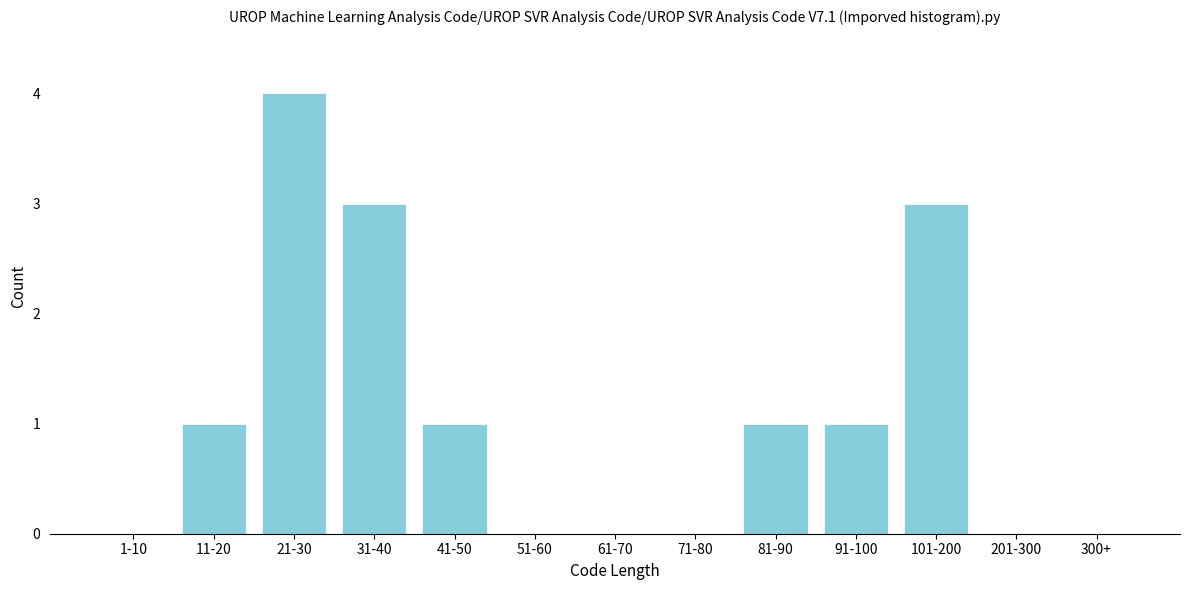

Reading right to left, list all the values displayed in this chart.

300+=0	201-300=0	101-200=3	91-100=1	81-90=1	71-80=0	61-70=0	51-60=0	41-50=1	31-40=3	21-30=4	11-20=1	1-10=0